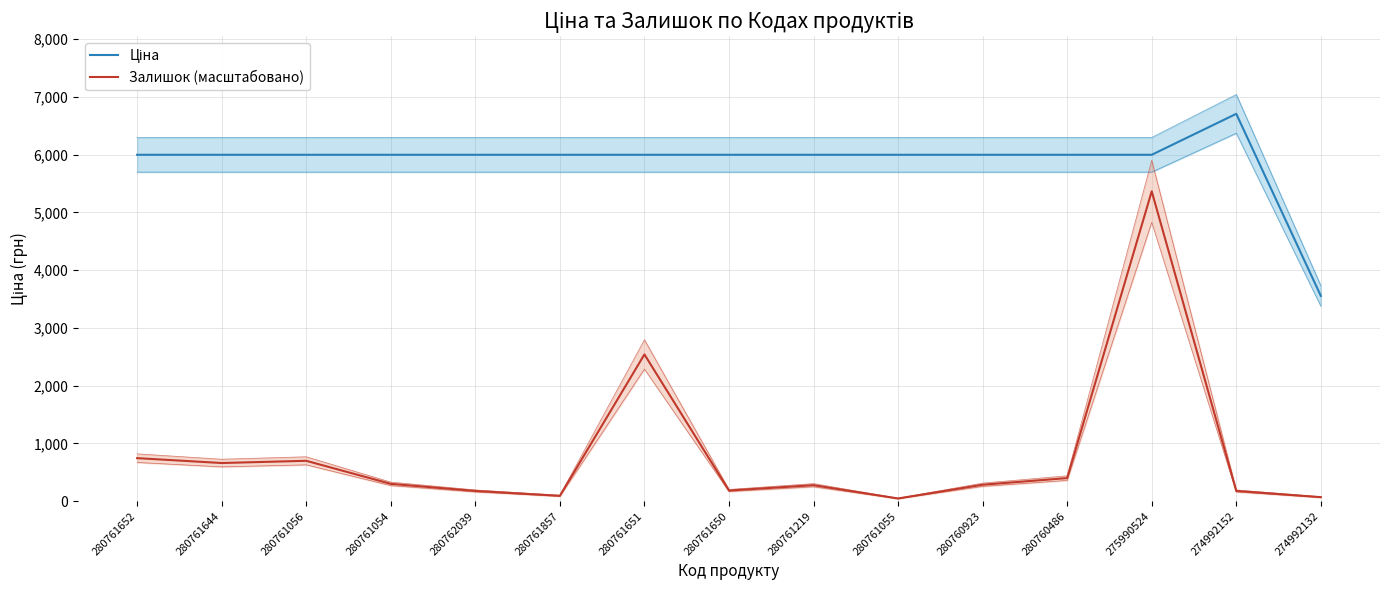

What are all the series names shown in the legend?

Ціна, Залишок (масштабовано)